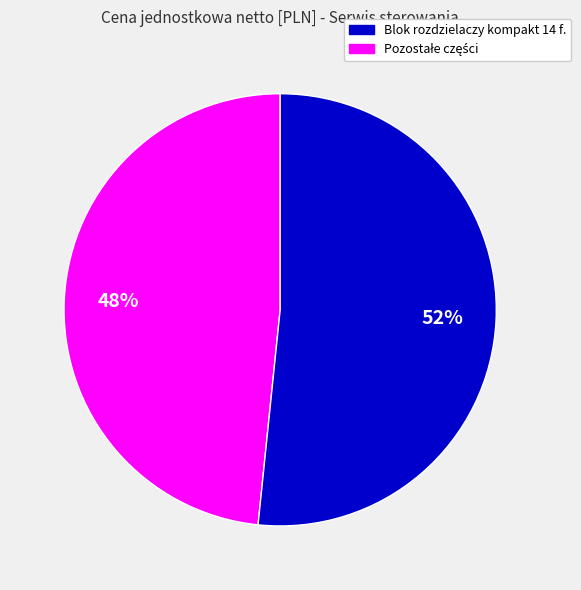

Is there any slice that represents more than half of the pie?

Yes